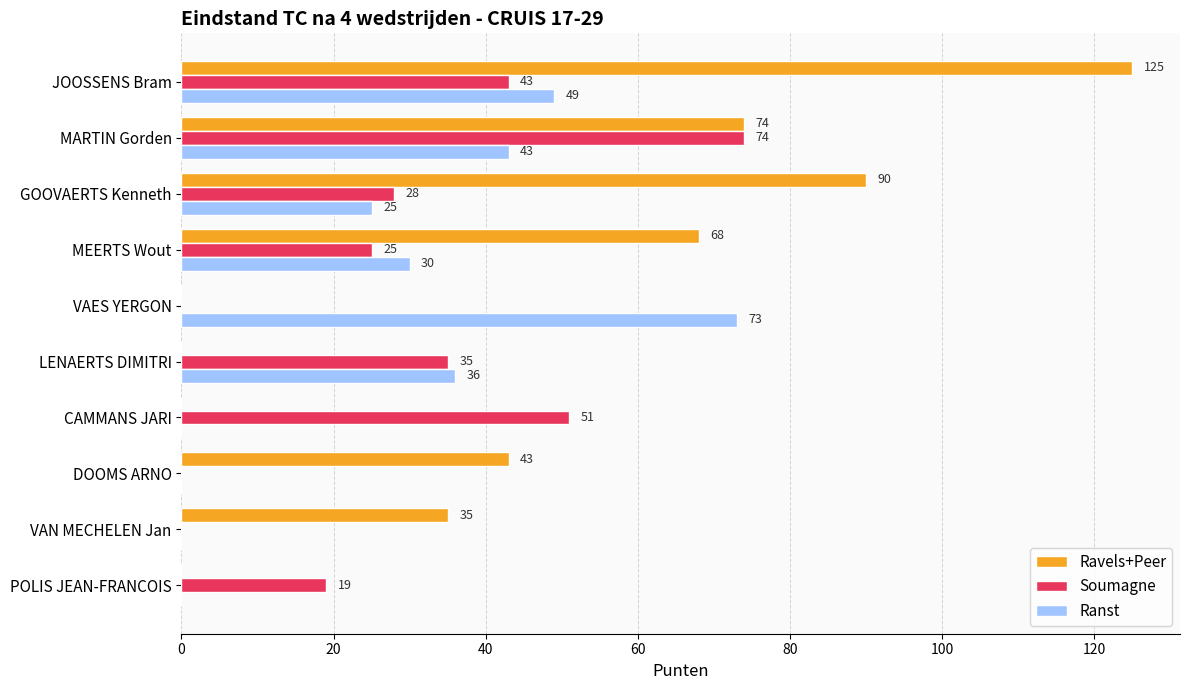

How many distinct data groups are displayed?

3